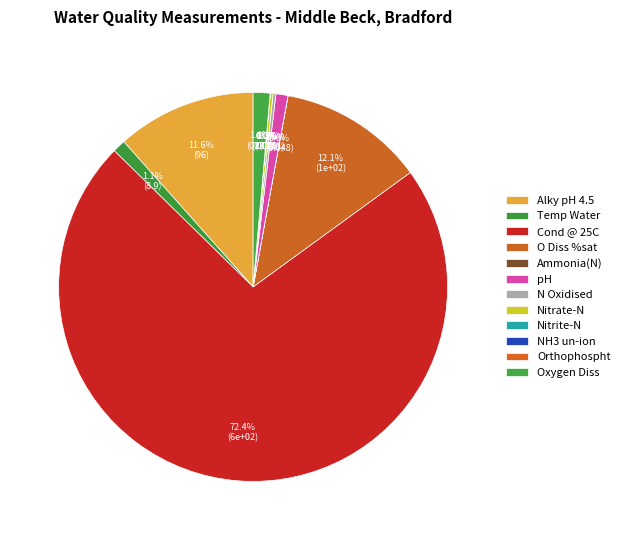

The NH3 un-ion slice represents 12% of the pie. True or false?

False